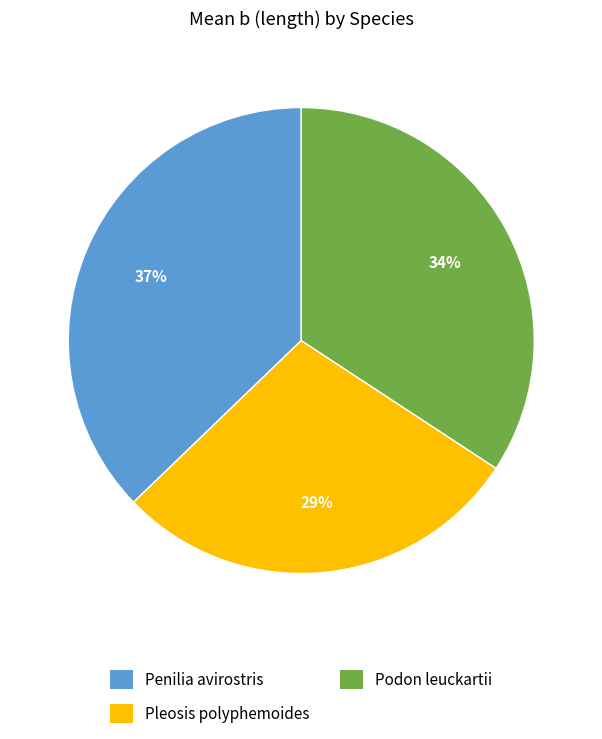

Which slice is the smallest?

Pleosis polyphemoides